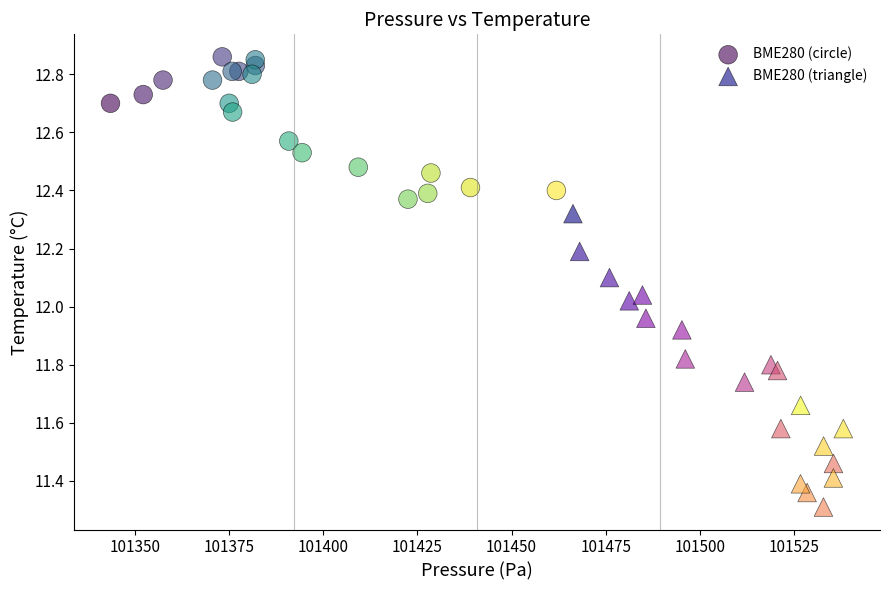

Which series has the widest spread of Y values?

BME280 (triangle)